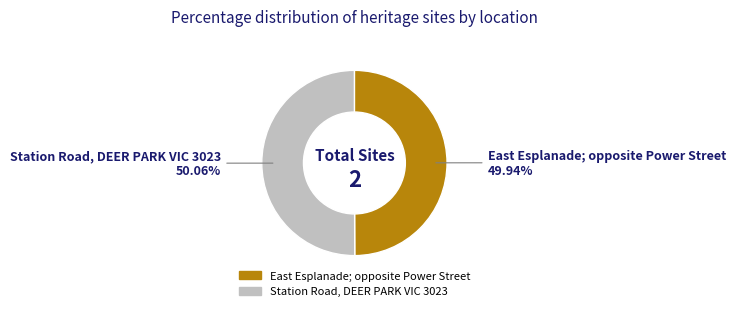

The Station Road, DEER PARK VIC 3023 slice represents 50% of the pie. True or false?

True